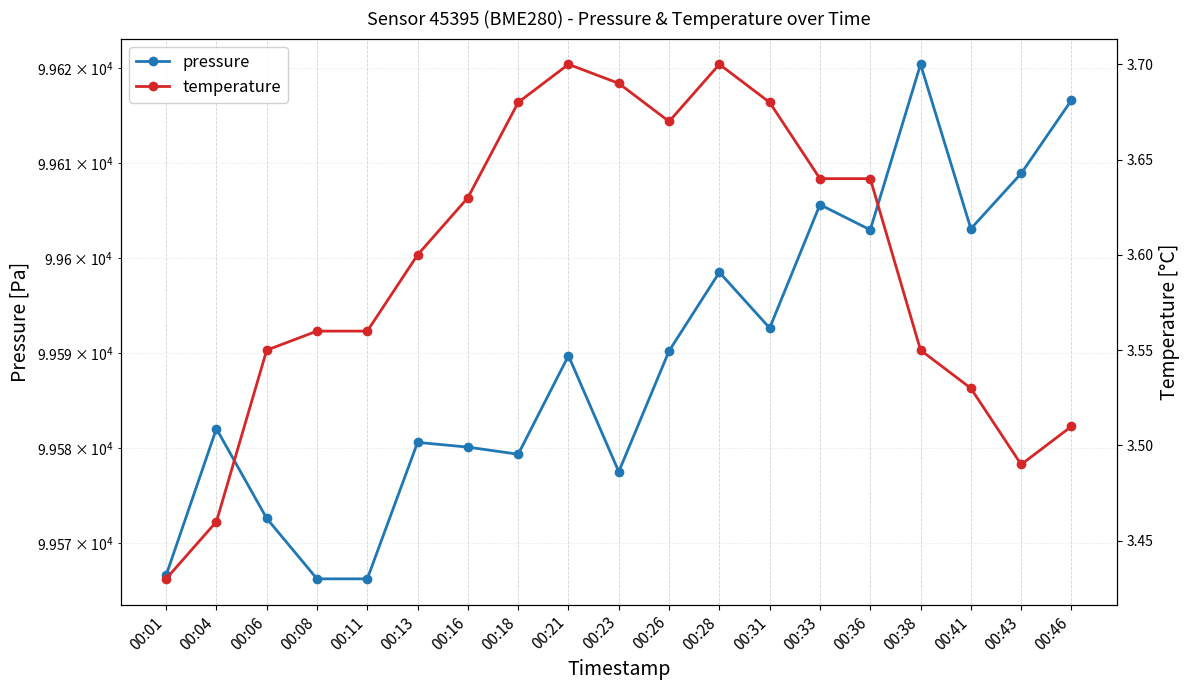

What is the spread (max minus min) of values at 00:13?

99577.0